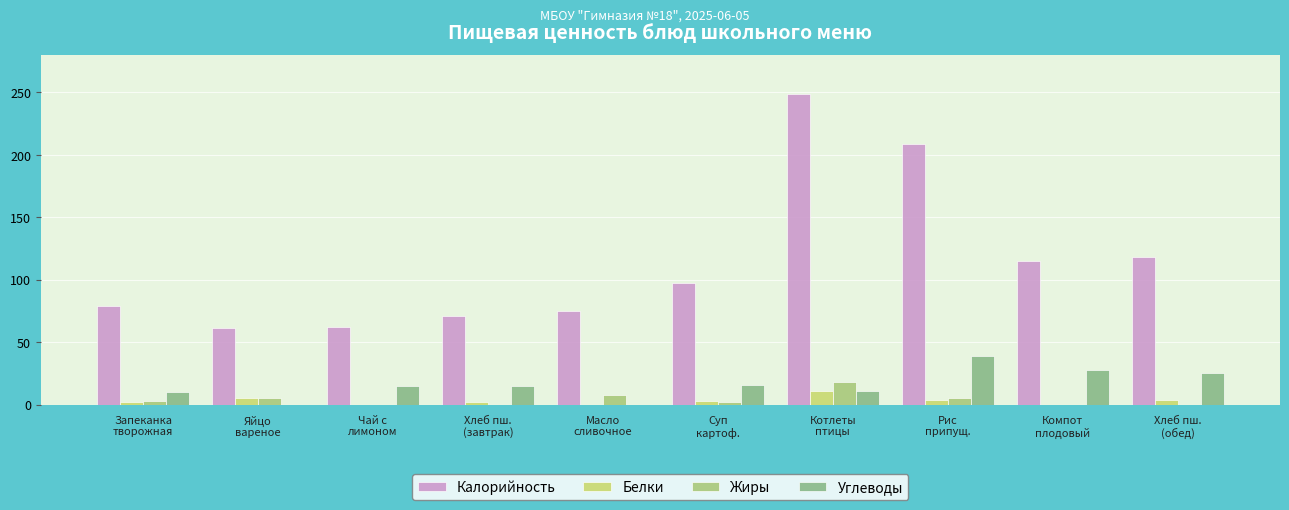

How many data points does each series have?

10